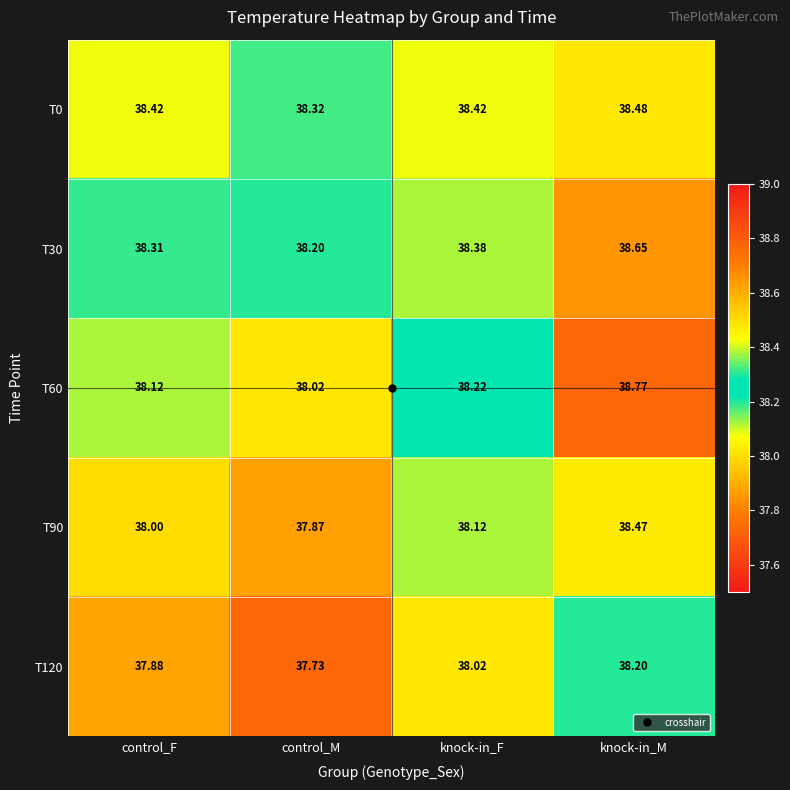

At which category does the chart reach its minimum across all series?

control_M